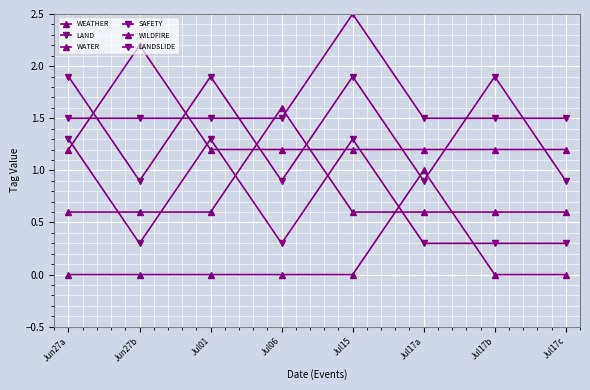

How many lines are shown in the chart?

6